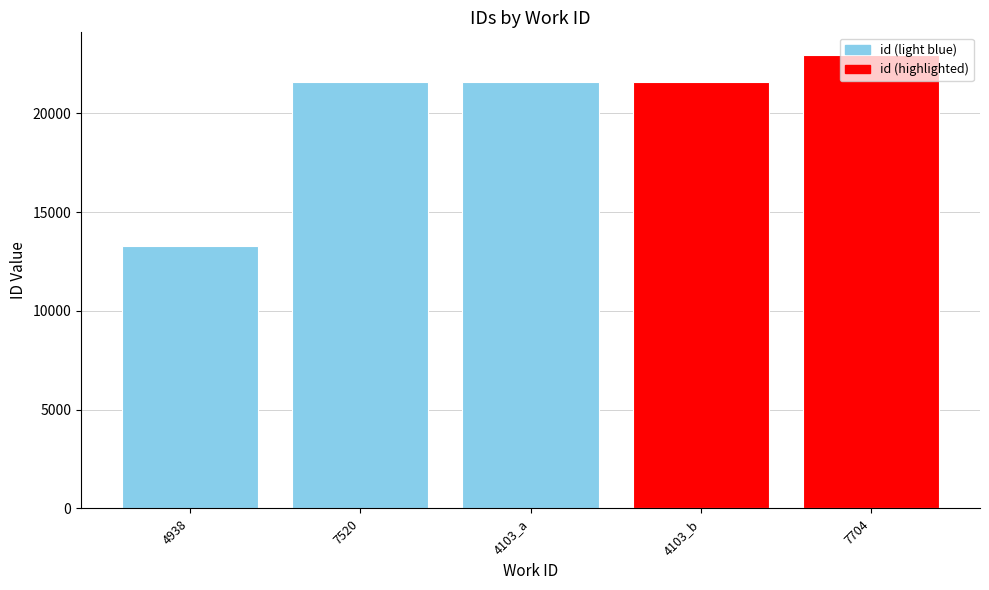

How many bars are there in total?

5